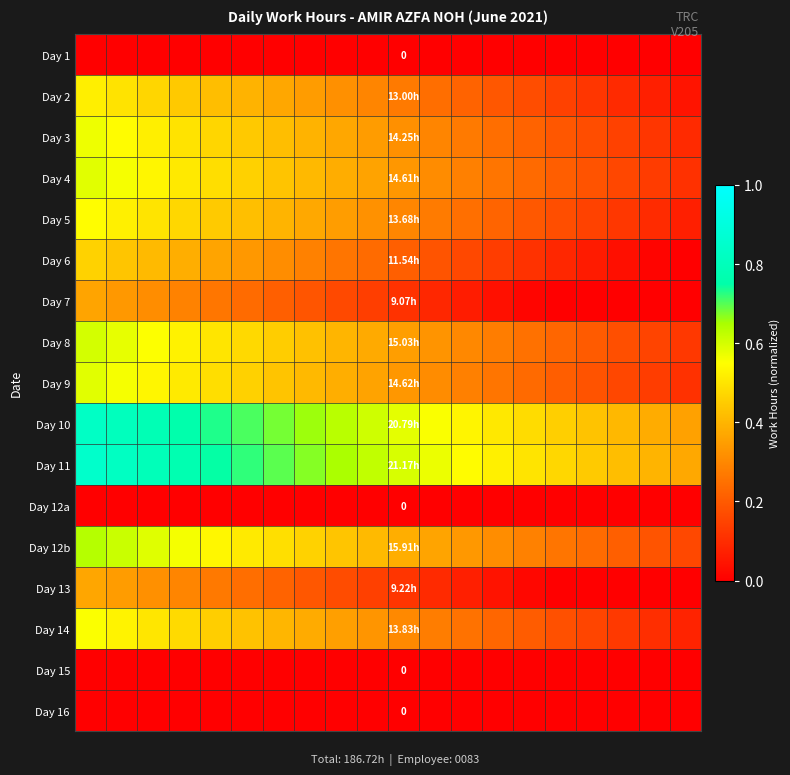

Which has a higher value, 8 or 9?

8